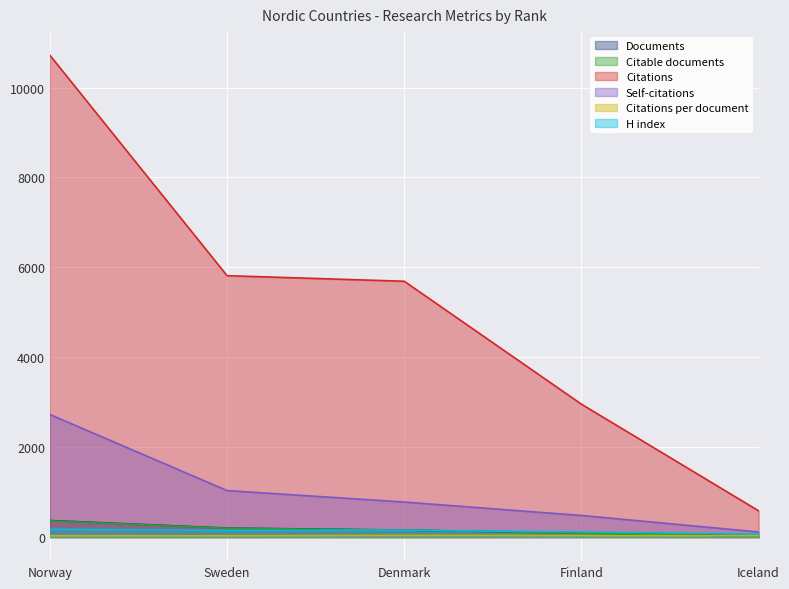

What is the greatest value displayed?

10720.0